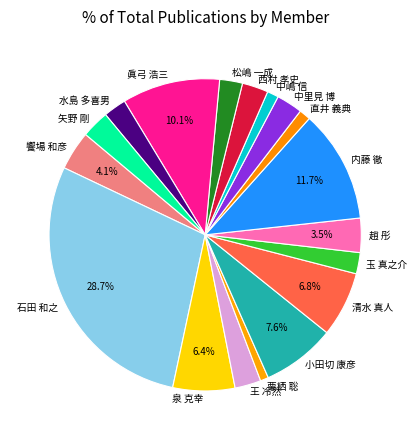

Between 眞弓 浩三 and 石田 和之, which is larger?

石田 和之